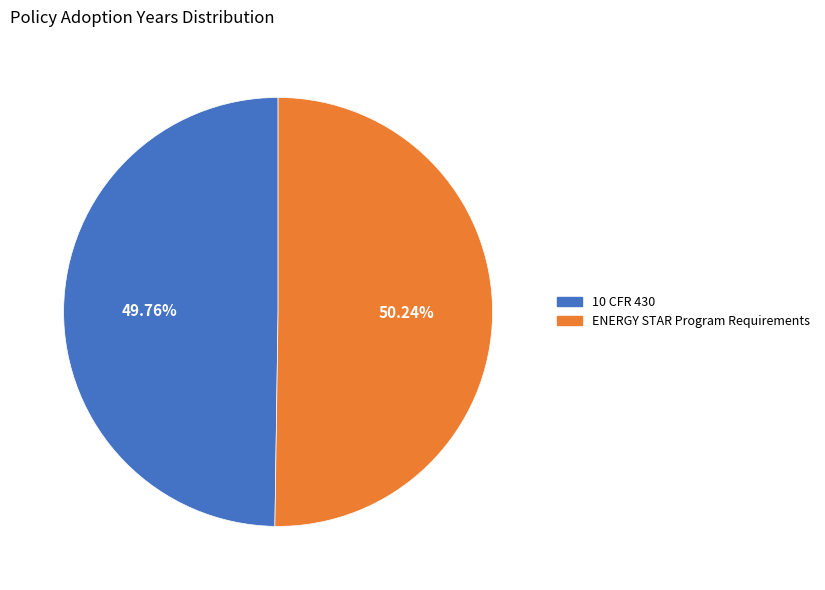

Is the sum of ENERGY STAR Program Requirements and 10 CFR 430 greater than half?

Yes